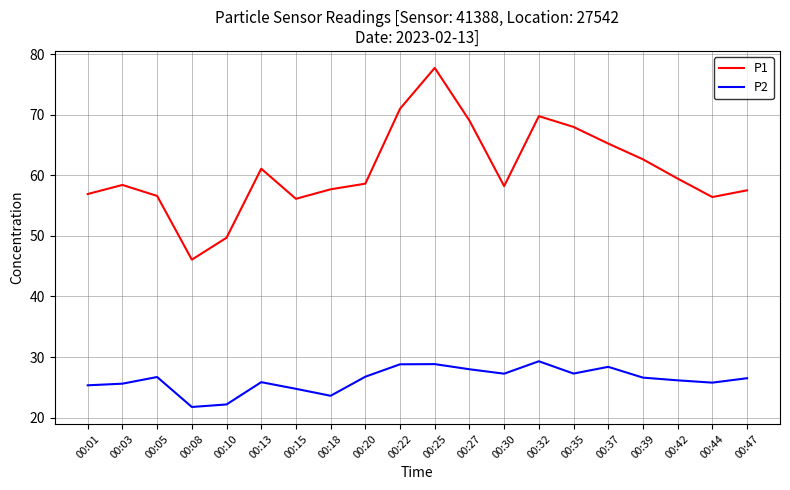

What is the minimum value for P1?

46.1